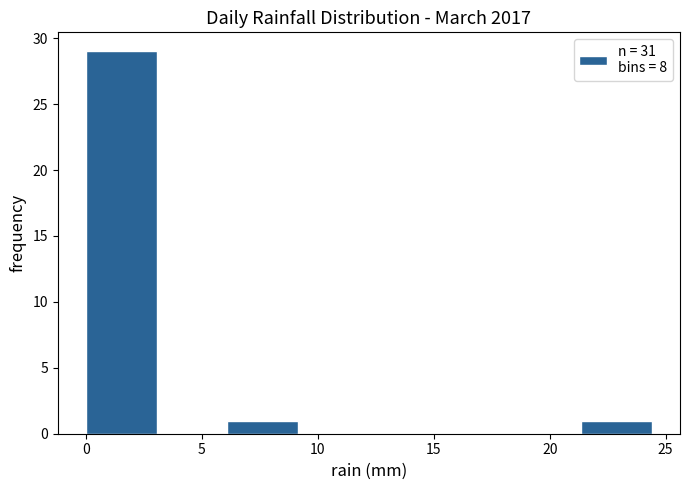

Reading left to right, transcribe this chart: for each bar, give the range it covers on the x-axis and its height. Neither the bar edges nor the heights are printed on the chart, so give them approximately, as read against the axes.

0.00 to 3.05: 29
3.05 to 6.10: 0
6.10 to 9.15: 1
9.15 to 12.20: 0
12.20 to 15.25: 0
15.25 to 18.30: 0
18.30 to 21.35: 0
21.35 to 24.40: 1